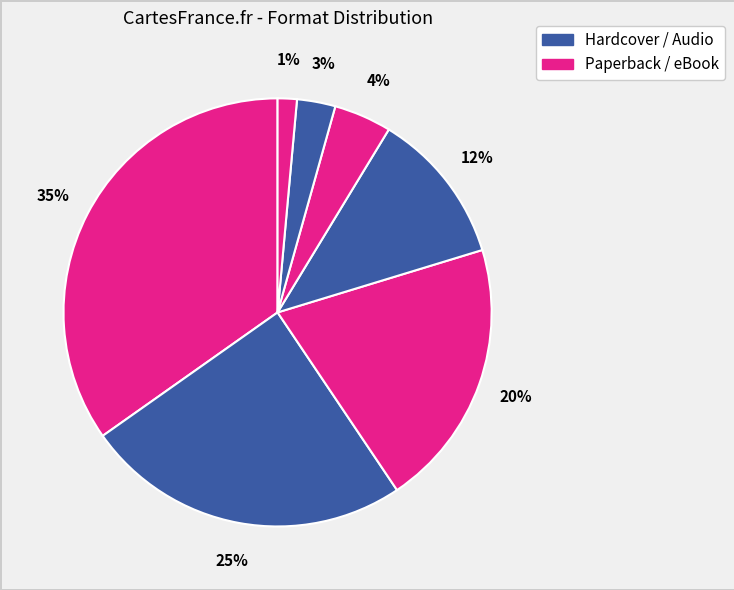

How many segments does this pie chart have?

7